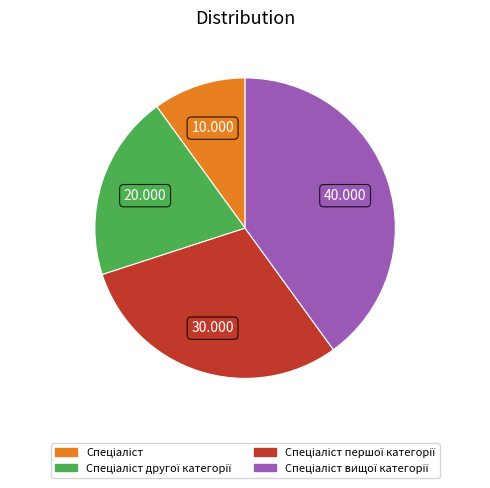

How many segments does this pie chart have?

4